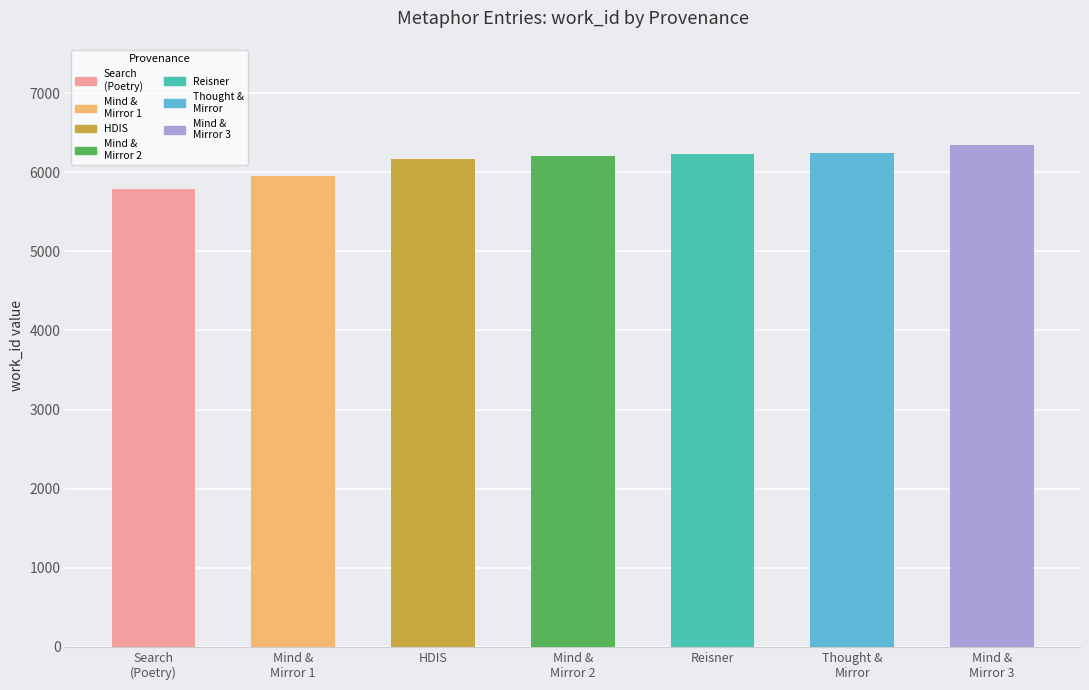

What is the value of the 5th bar from the left?

6232